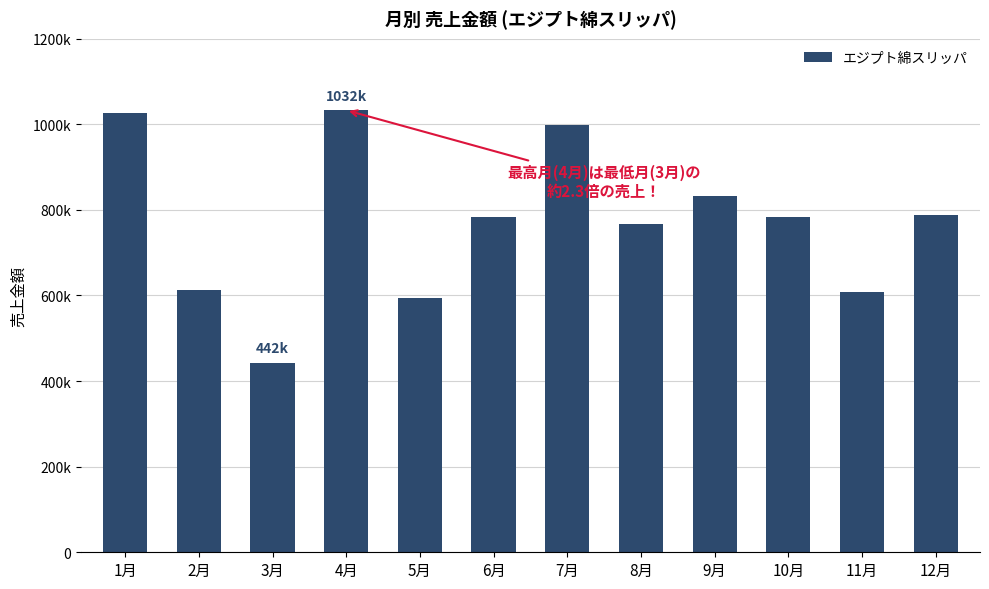

Rank the categories by value from lowest to highest.

3月, 5月, 11月, 2月, 8月, 6月, 10月, 12月, 9月, 7月, 1月, 4月